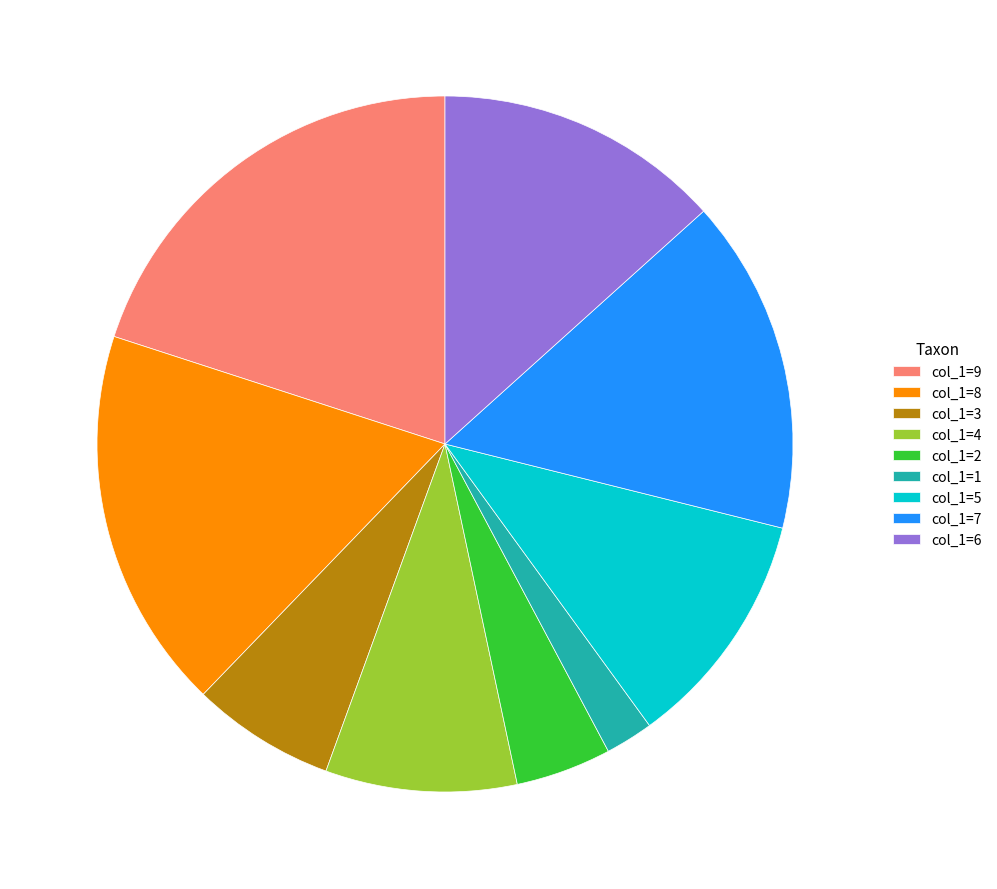

Do col_1=2 and col_1=5 together represent more than half of the pie?

No